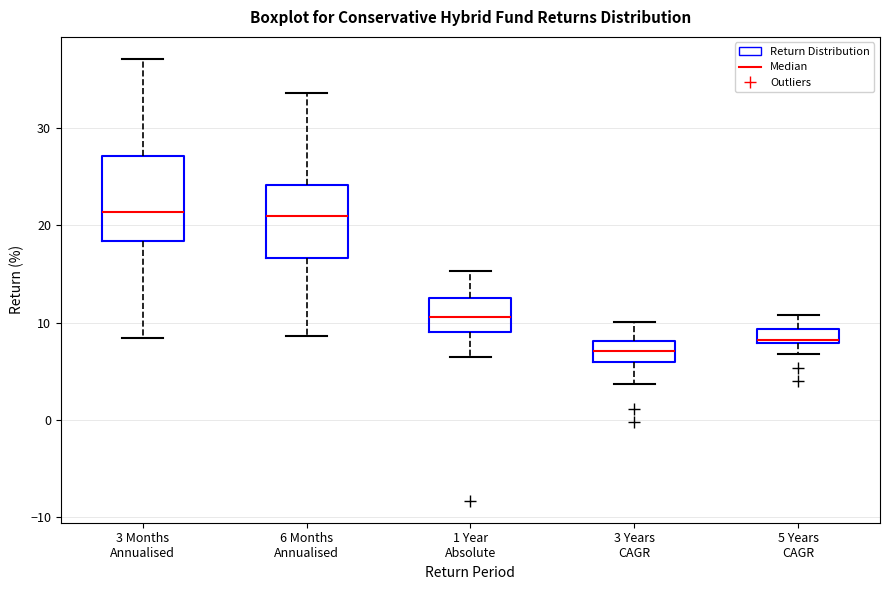

Which box is the tallest, from its lower edge to its upper edge?

3 Months Annualised